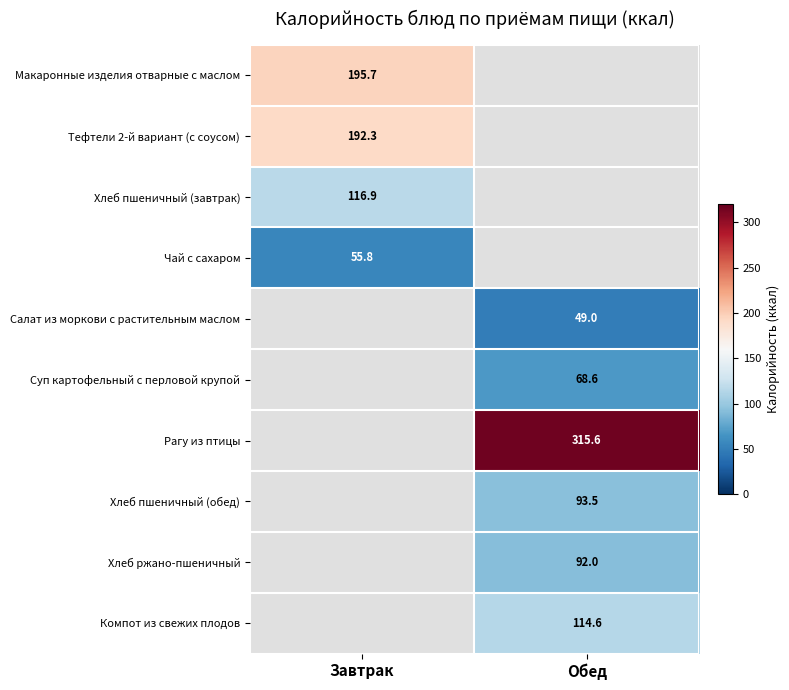

What is the difference between the highest and lowest values at Завтрак?

139.9